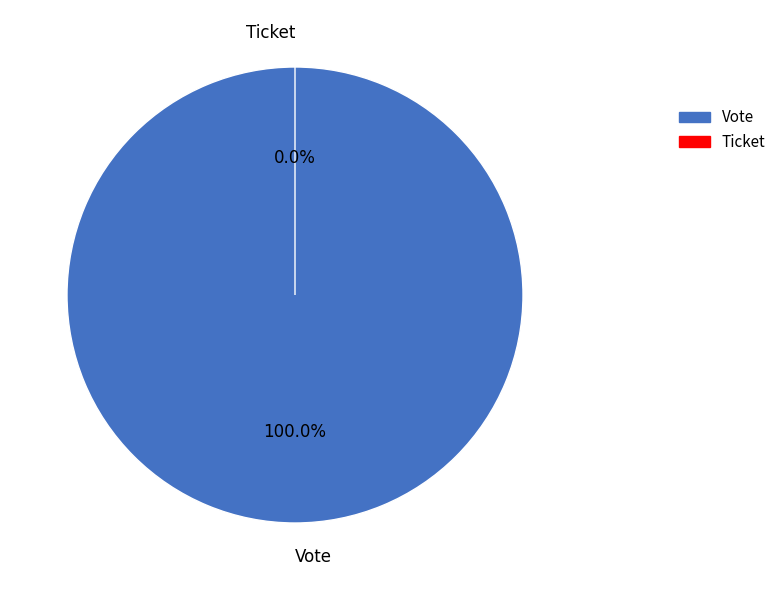

How many slices are in this pie chart?

2